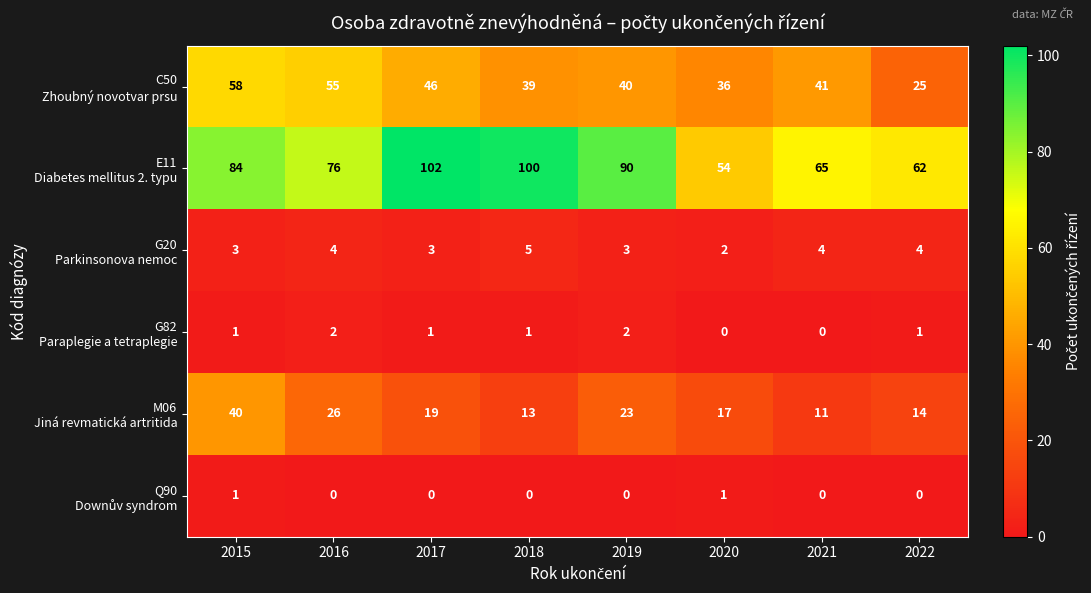

At how many categories does at least one series exceed 47?

8